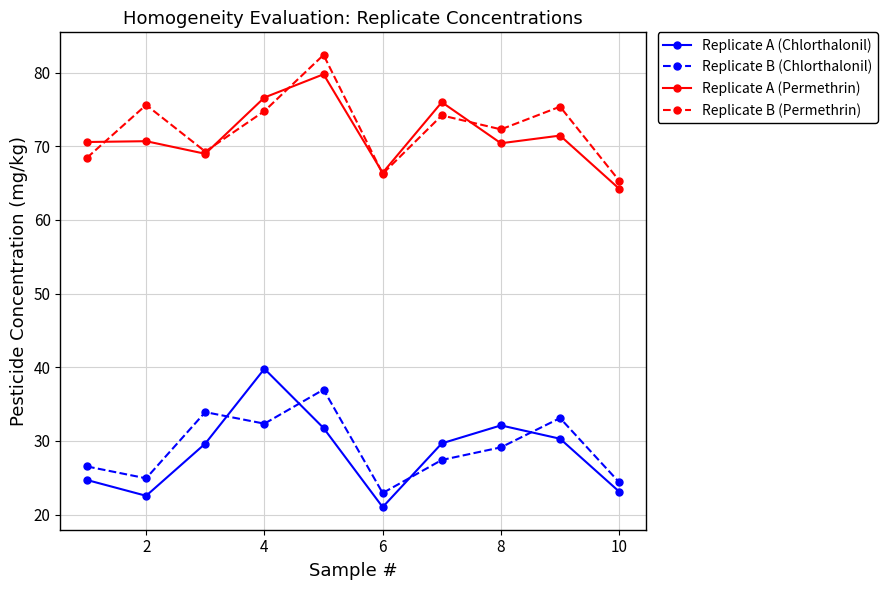

True or false: Replicate B (Permethrin) and Replicate A (Chlorthalonil) intersect in this chart.

False